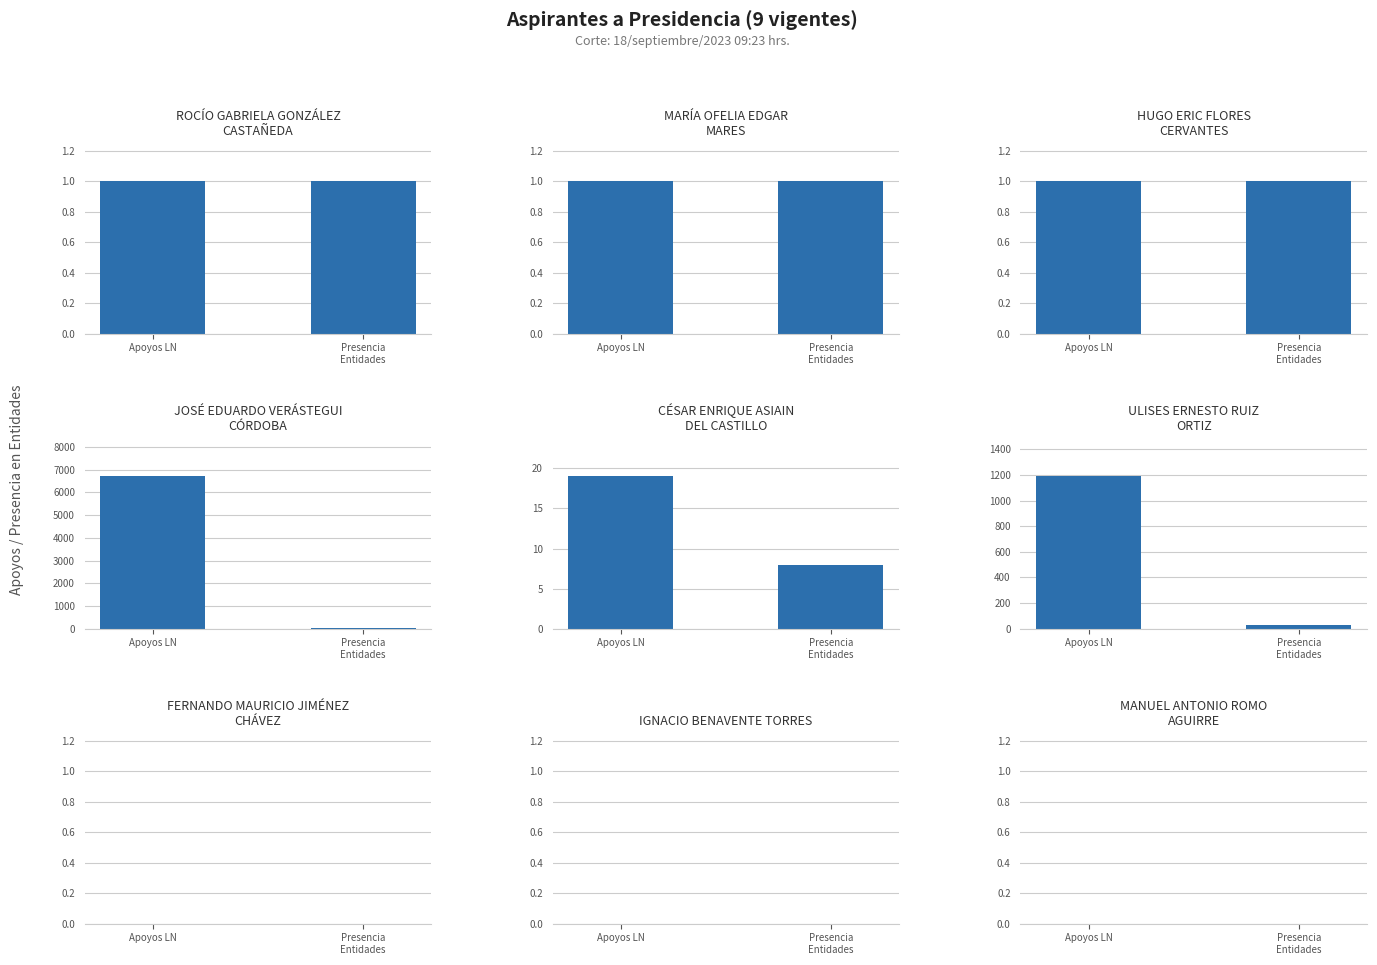

Where is the data nearest to the value 3354?

ULISES ERNESTO
RUIZ ORTIZ